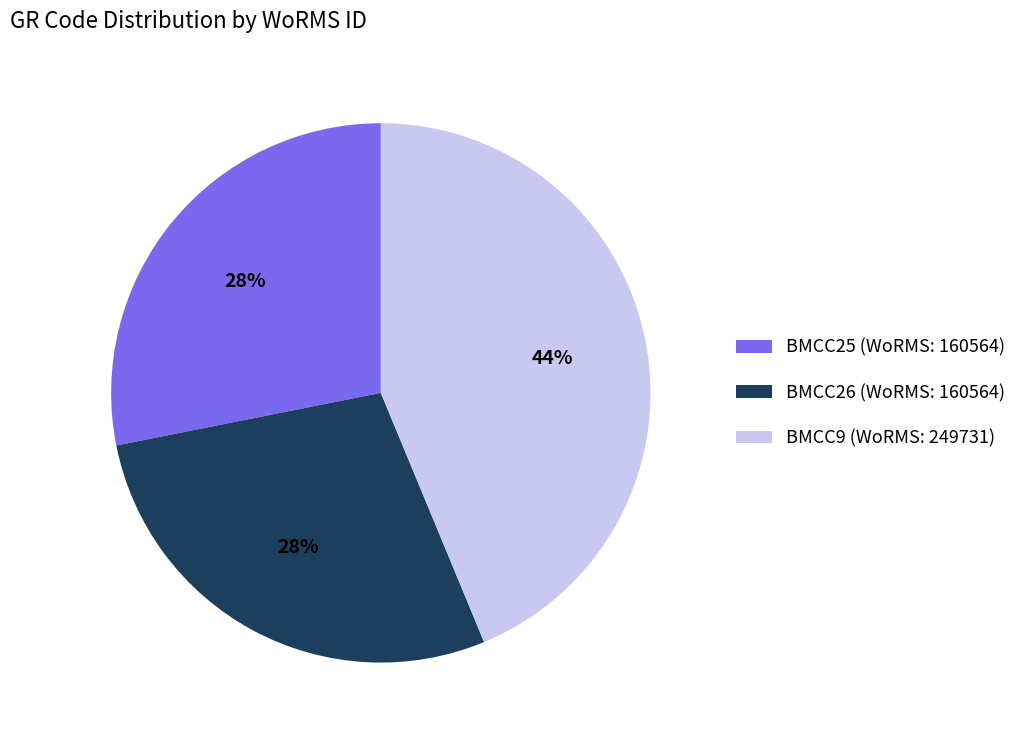

Do BMCC26 (WoRMS: 160564) and BMCC9 (WoRMS: 249731) together represent more than half of the pie?

Yes